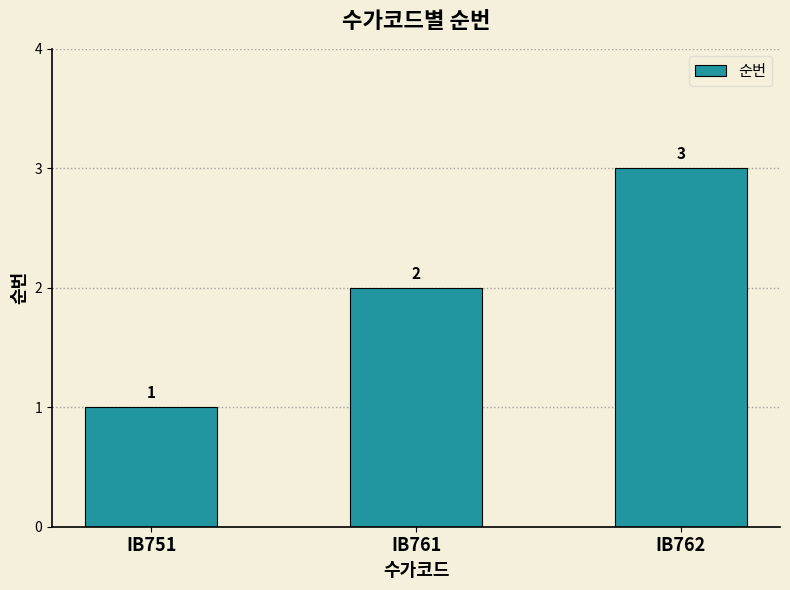

Reading left to right, extract all data points from this chart.

IB751=1	IB761=2	IB762=3